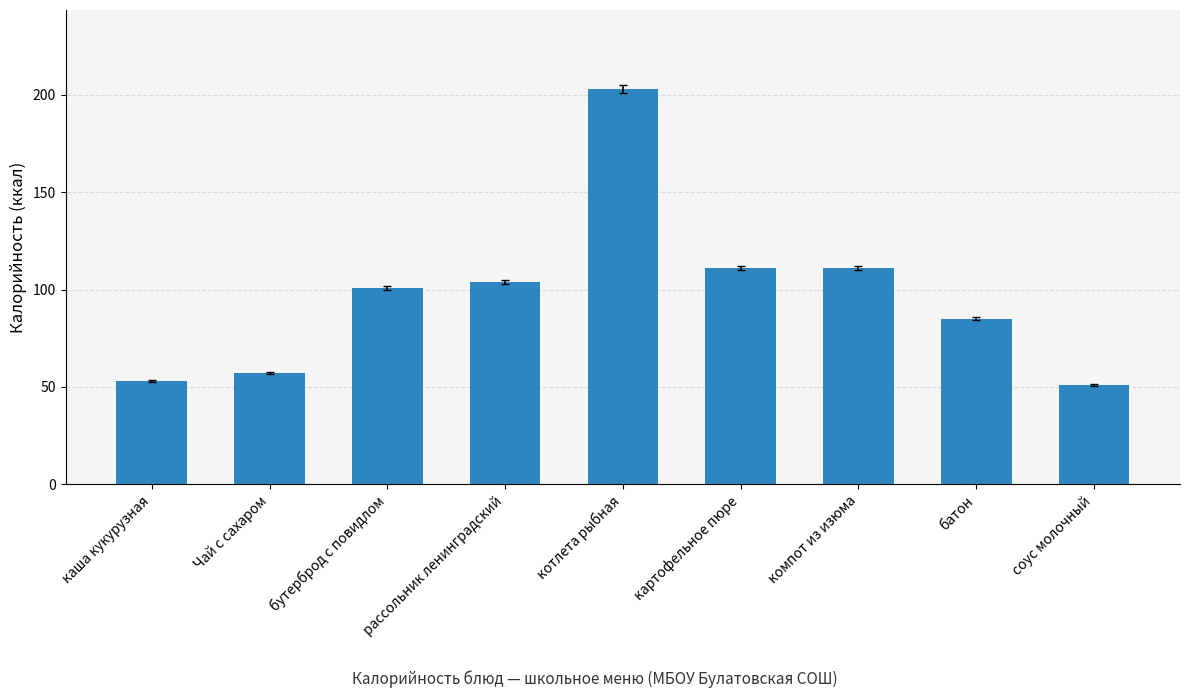

What is the label of the 5th bar from the left?

котлета рыбная